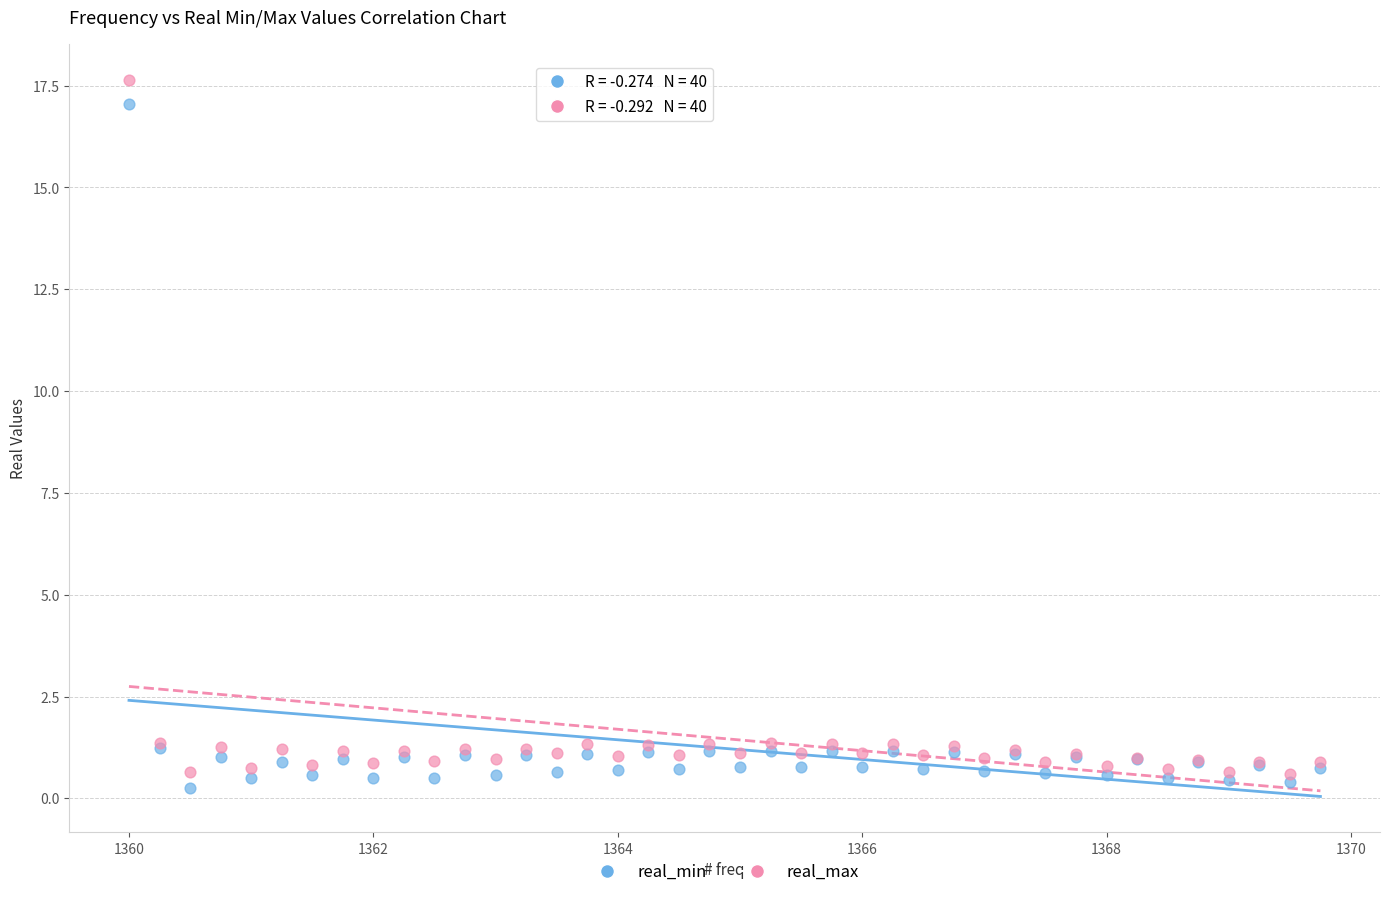

Which series has the largest Y range (max minus min)?

real_max